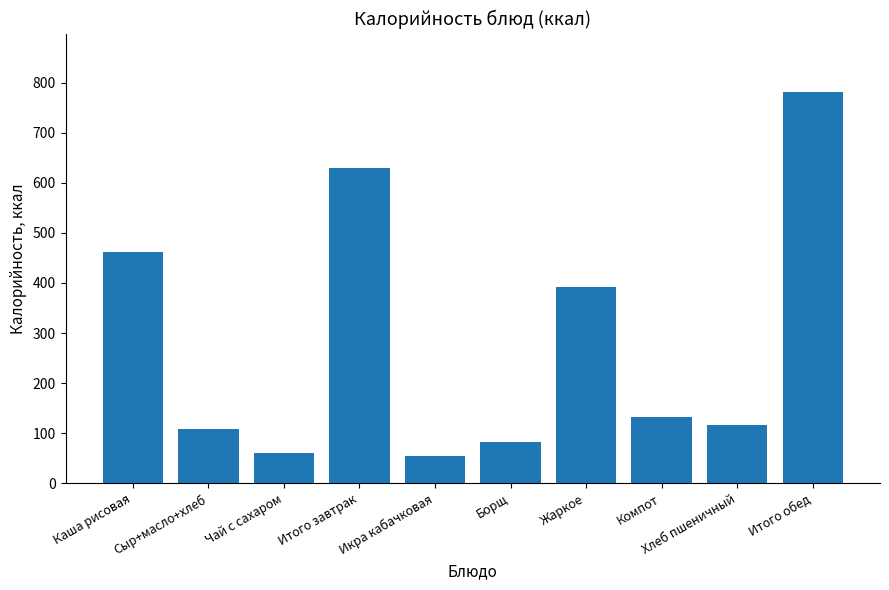

What is the label of the 4th bar from the right?

Жаркое